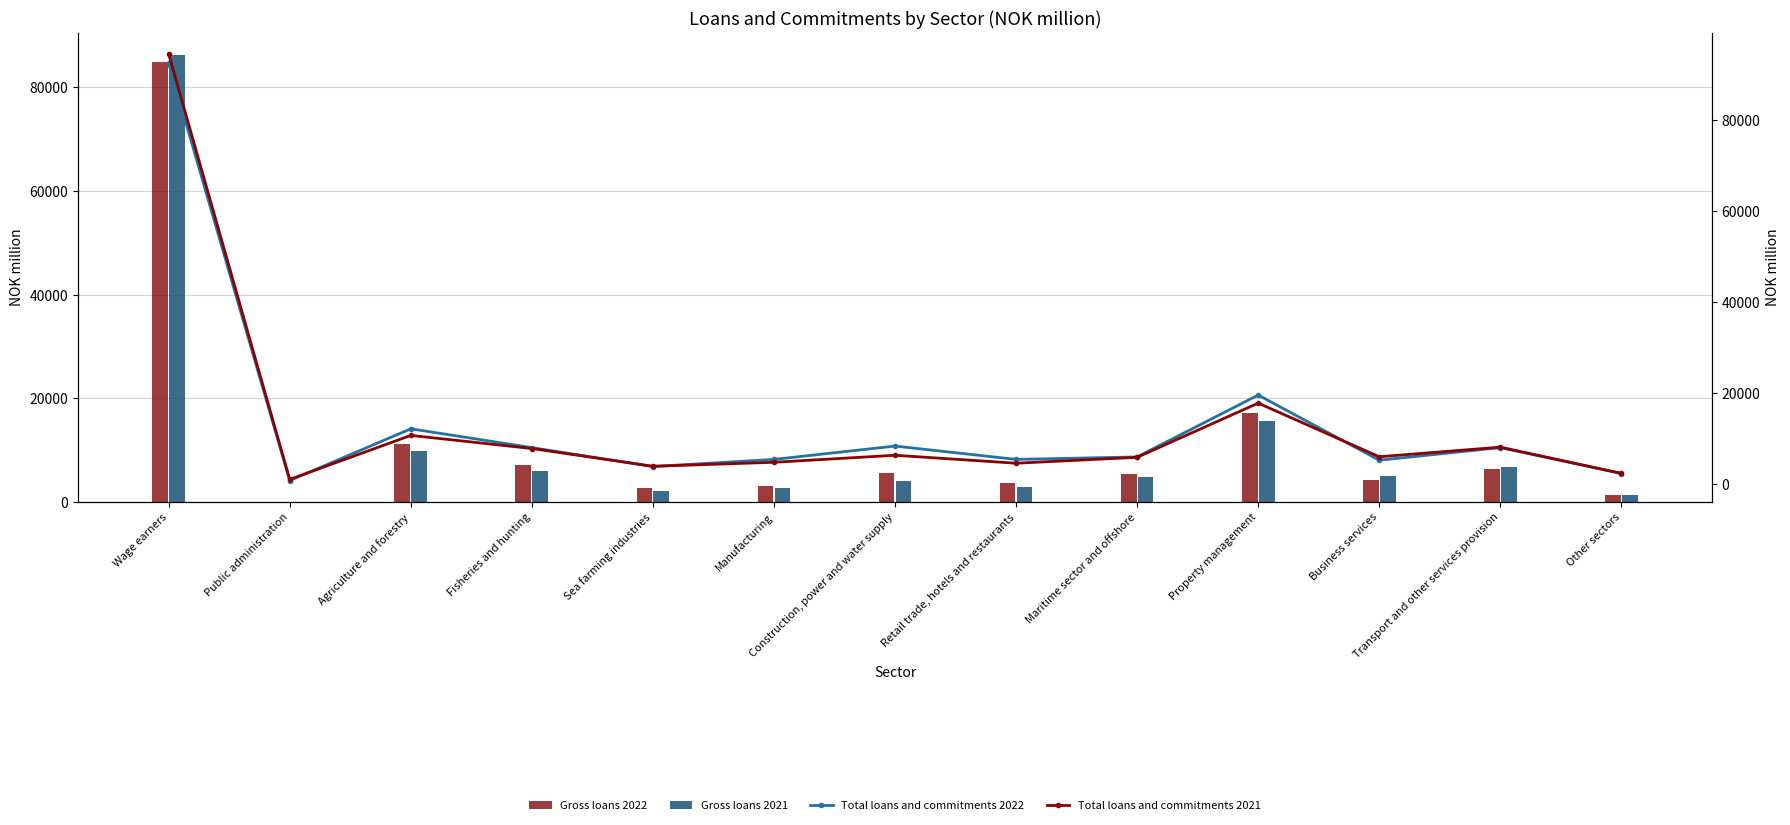

What is the maximum value shown in the chart?

94614